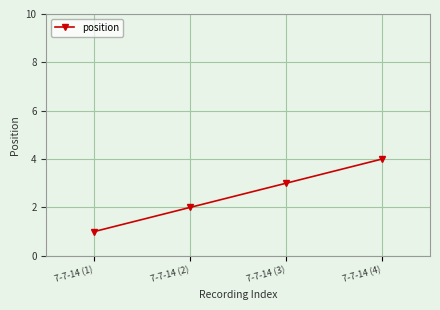

What is the difference between the maximum and minimum values?

3